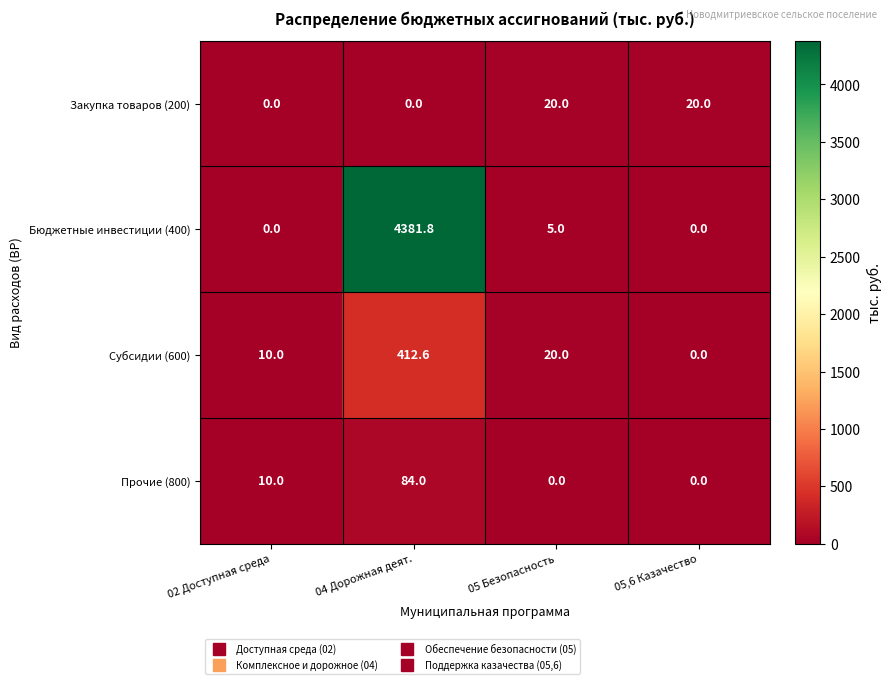

Which series has the largest total across all categories?

Бюджетные инвестиции (400)